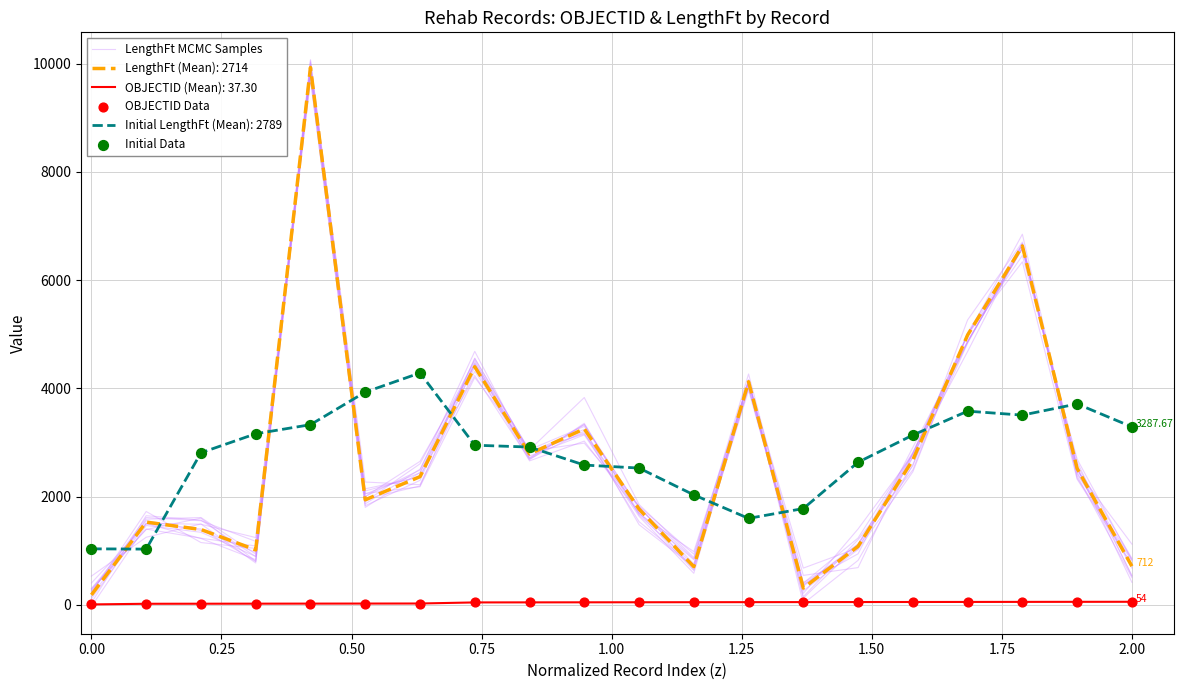

Which series contains the highest Y value?

LengthFt MCMC Samples